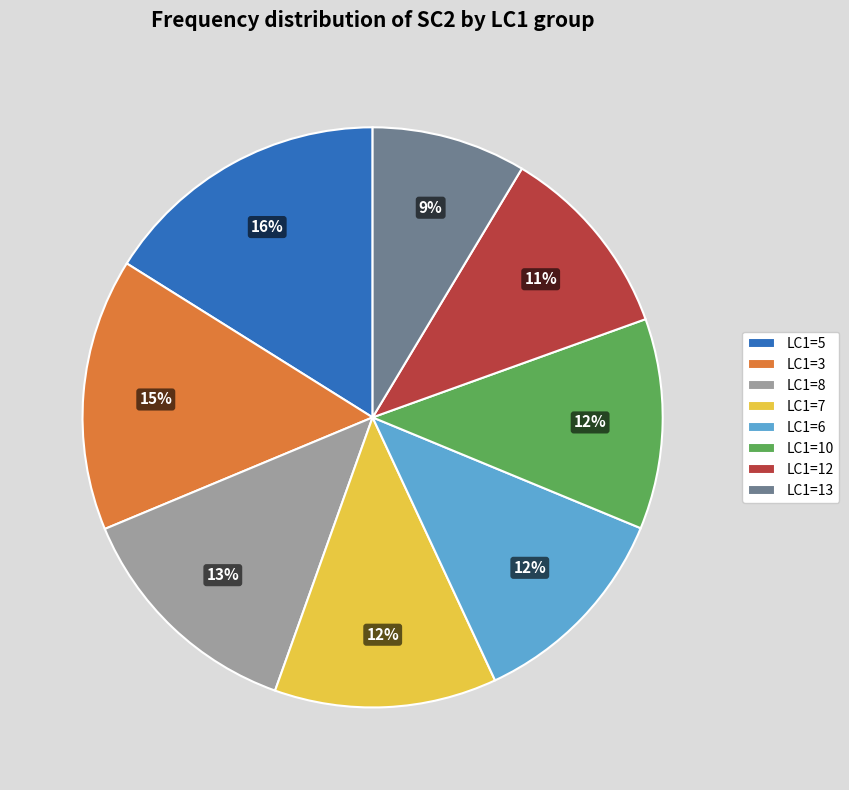

What is the ratio of the value at LC1=6 to the value at LC1=3?

0.8